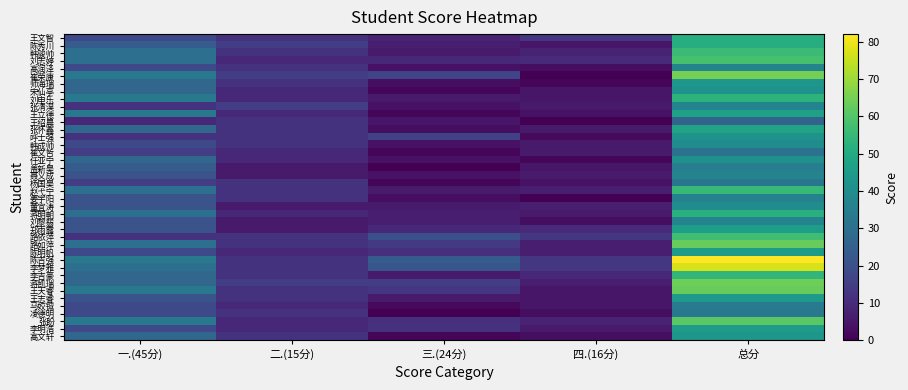

What is the difference between the highest and lowest values at 总分?

56